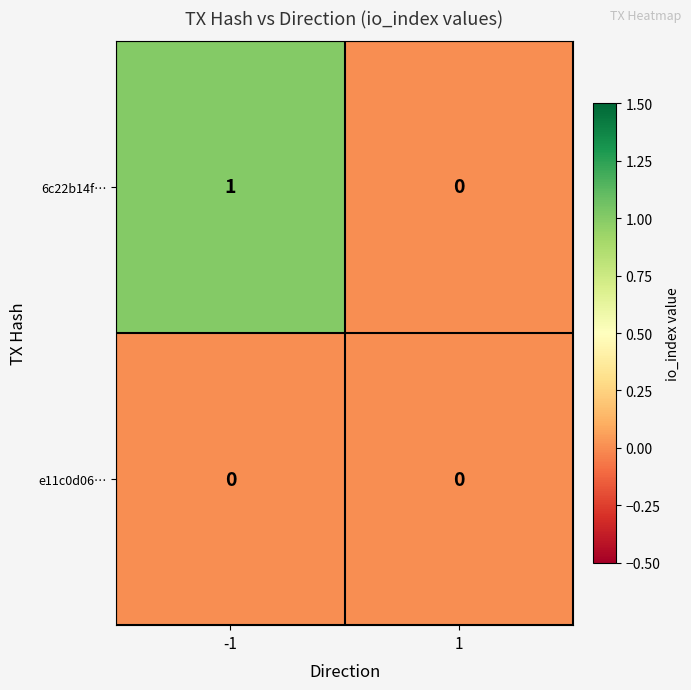

Rank the categories by 6c22b14f… value from highest to lowest.

-1, 1